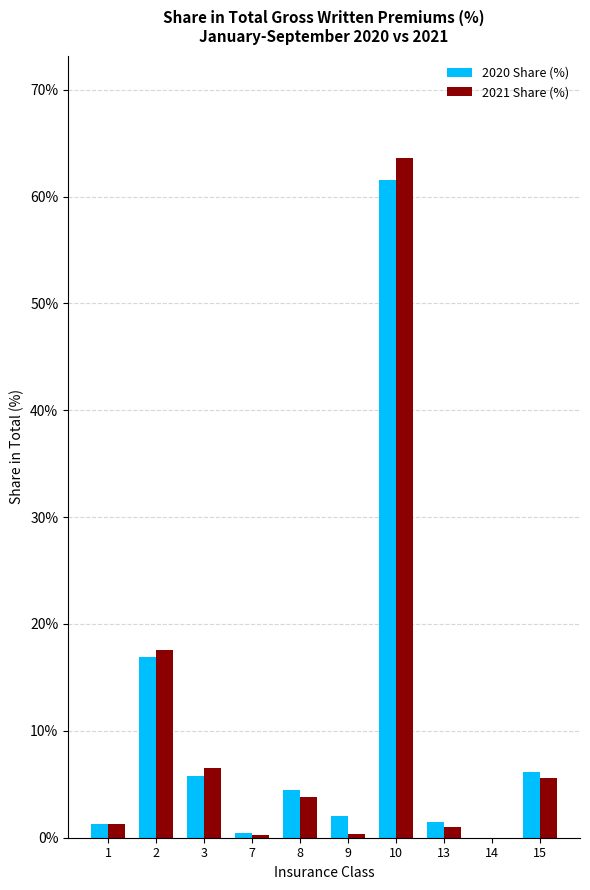

Is it true that 2020 Share (%) equals 7.5 at 8?

False